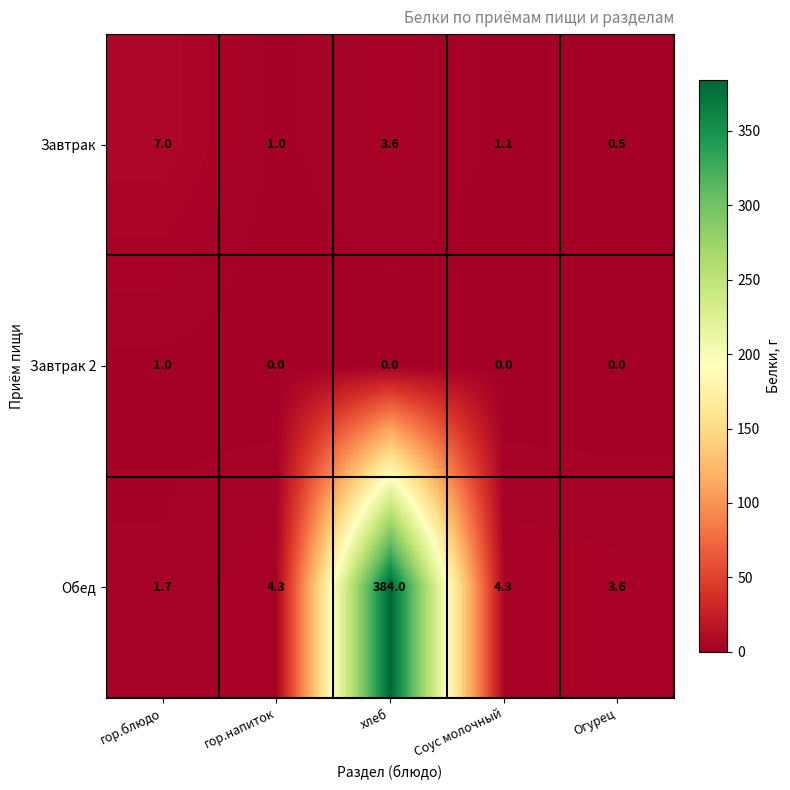

Is it true that Завтрак equals 1.0 at гор.напиток?

True